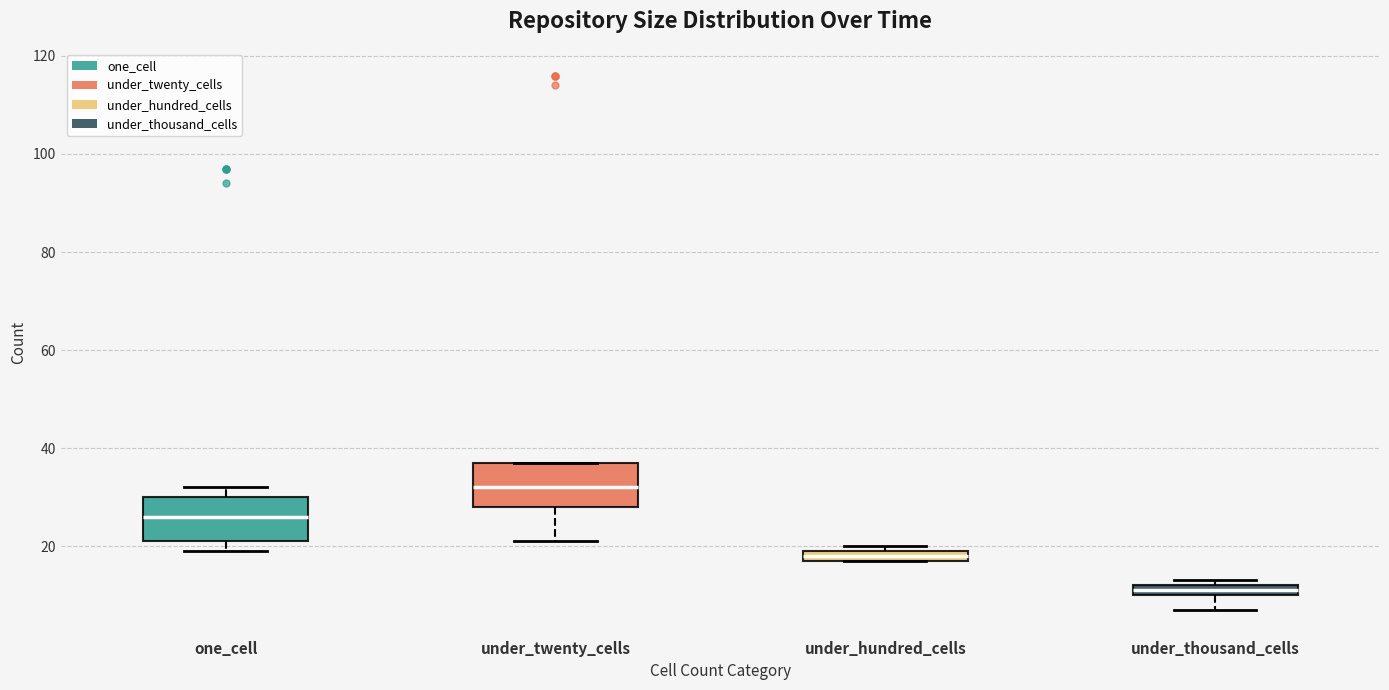

Where is the upper edge of the box for under_hundred_cells on the y-axis? The values are not printed on the chart, so give them approximately, as read against the axis.

20